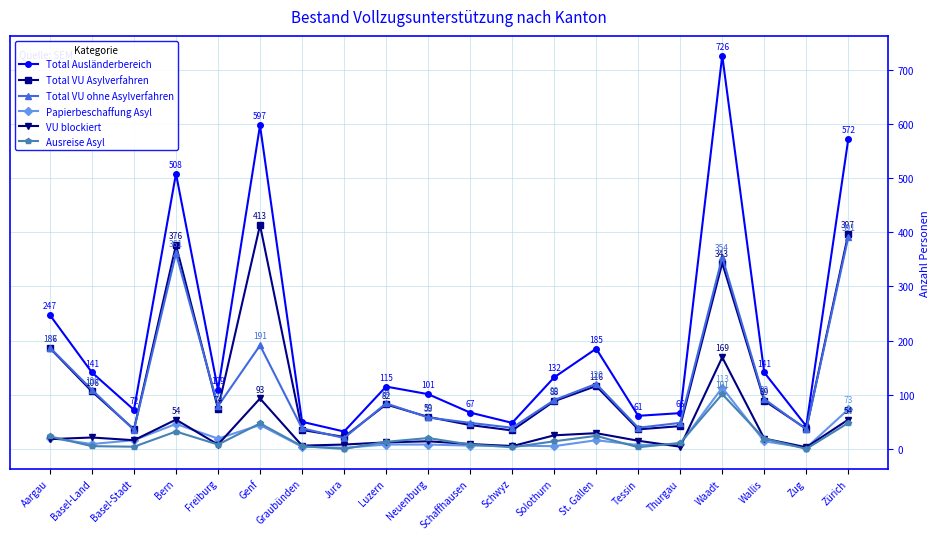

Which series has the widest spread of values?

Total Ausländerbereich